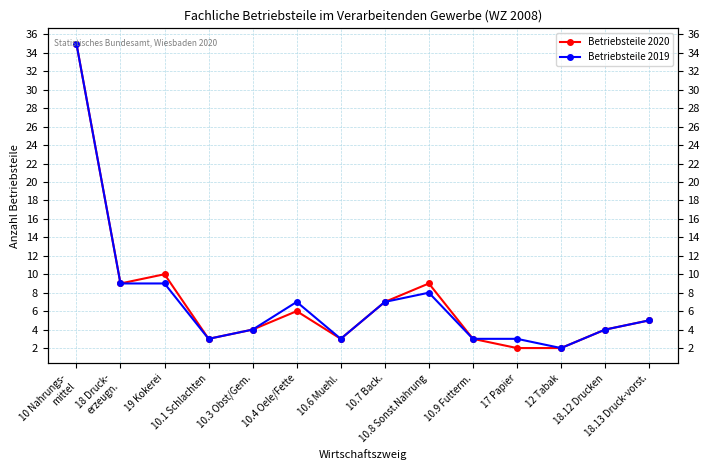

What is the difference between the Betriebsteile 2019 values at 10.8 Sonst.Nahrung and 10.6 Muehl.?

5